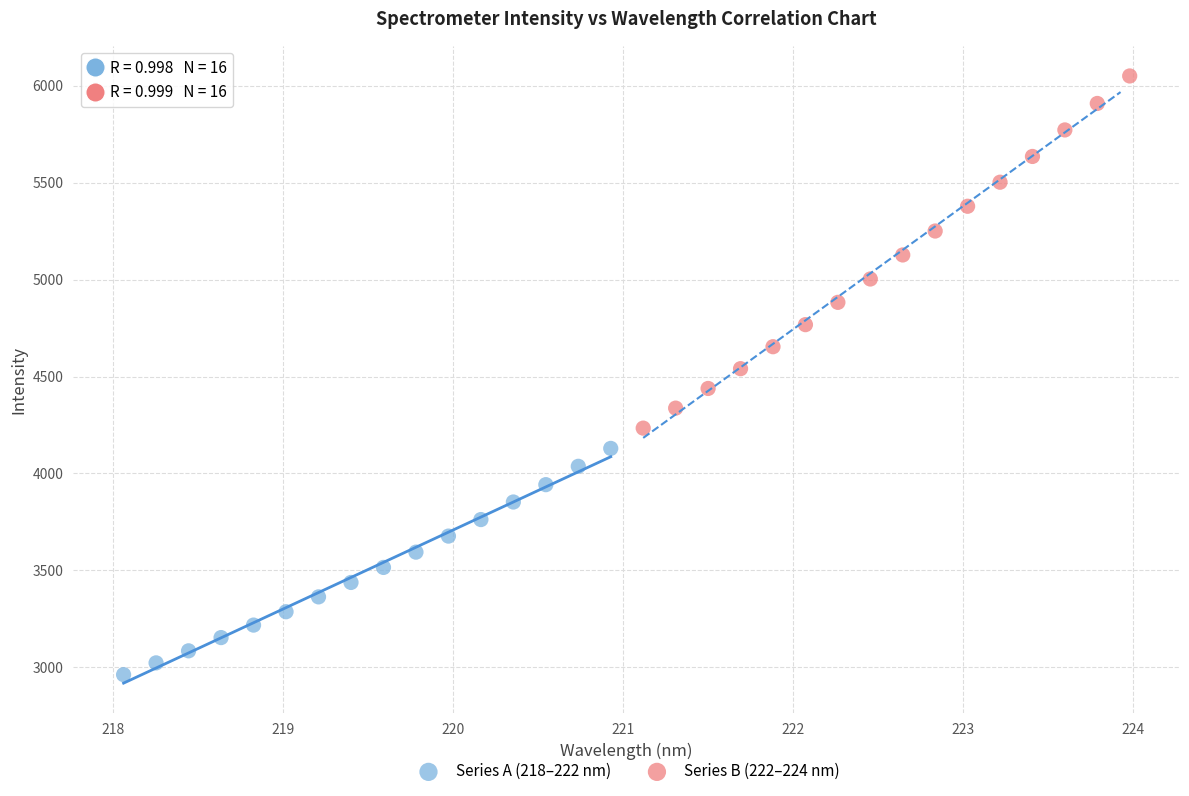

Which series reaches the maximum Y coordinate?

Series B (222–224 nm)